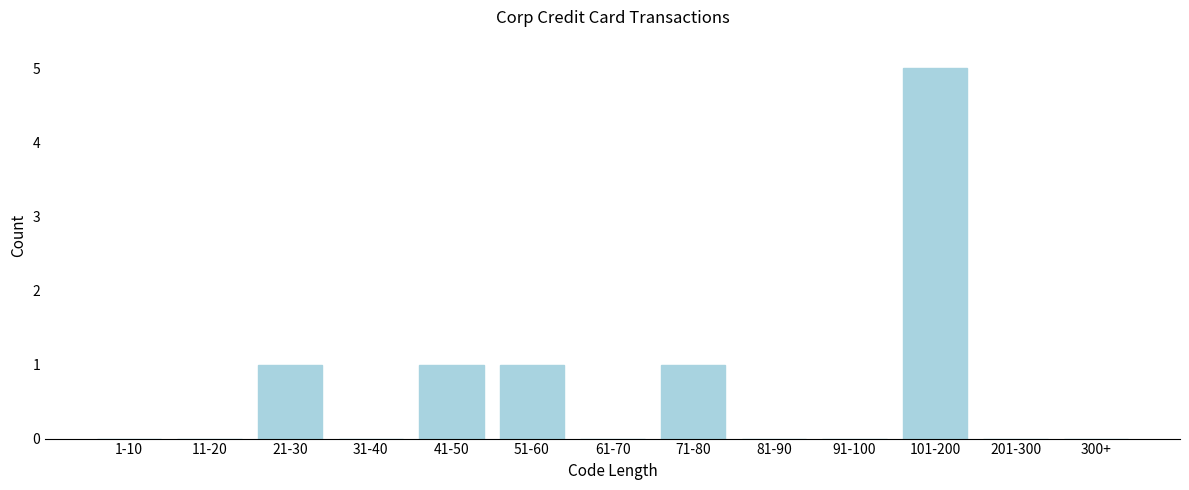

Reading left to right, list all the values displayed in this chart.

1-10=0	11-20=0	21-30=1	31-40=0	41-50=1	51-60=1	61-70=0	71-80=1	81-90=0	91-100=0	101-200=5	201-300=0	300+=0